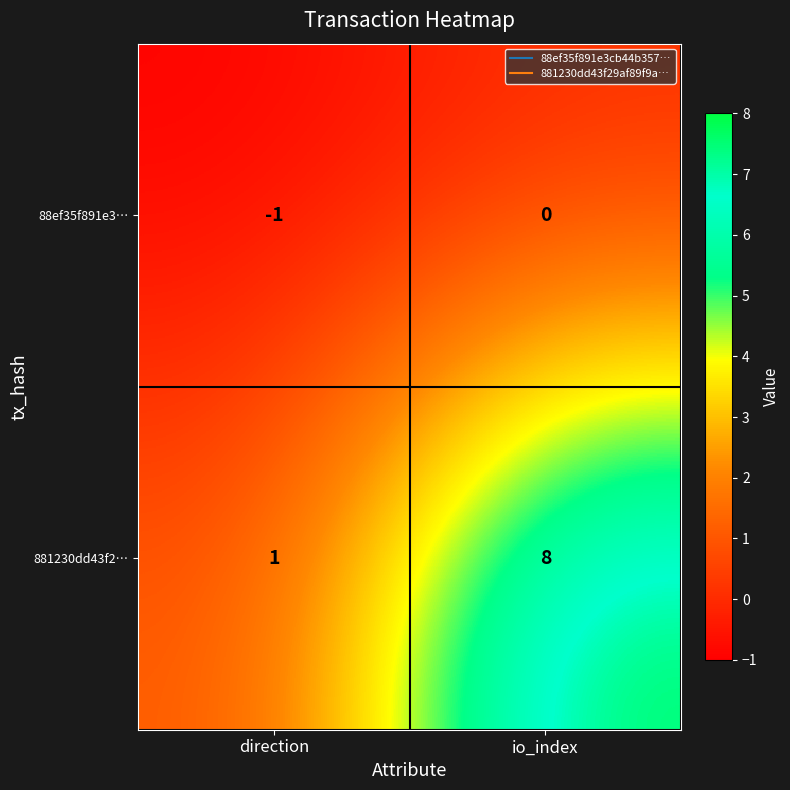

Reading left to right, list all the values displayed in this chart.

88ef35f891e3…: direction=-1	io_index=0
881230dd43f2…: direction=1	io_index=8